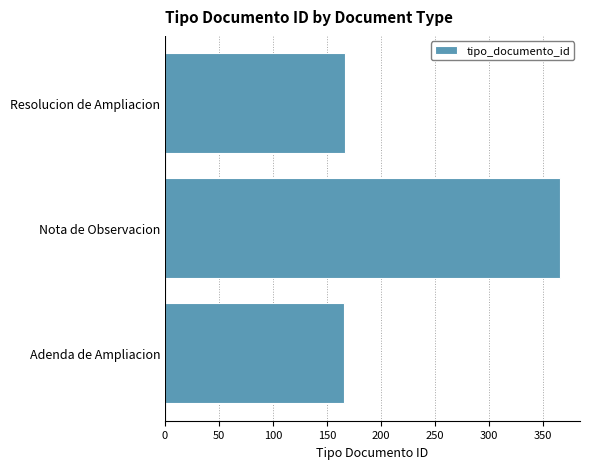

The value at Adenda de Ampliacion is 166. True or false?

True